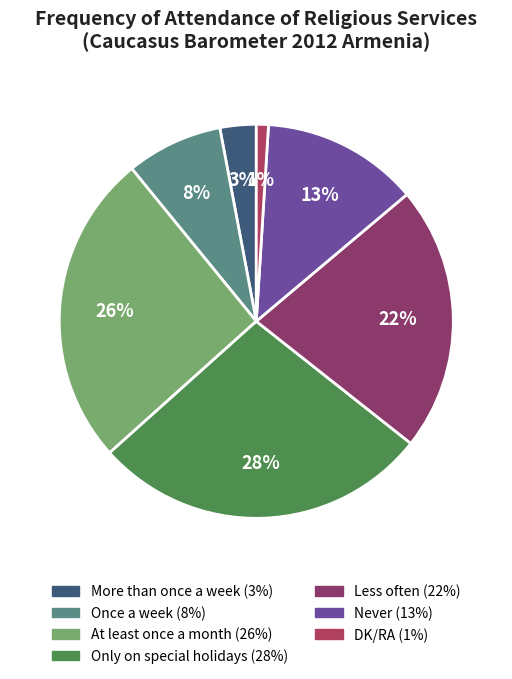

Between Only on special holidays and Less often, which is larger?

Only on special holidays